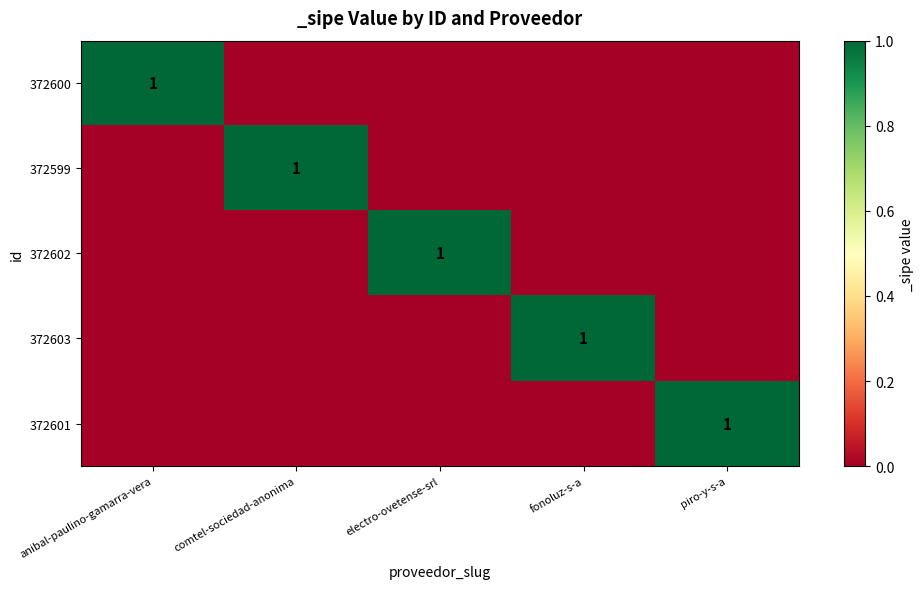

True or false: 372603 has a value of 1 at fonoluz-s-a.

True